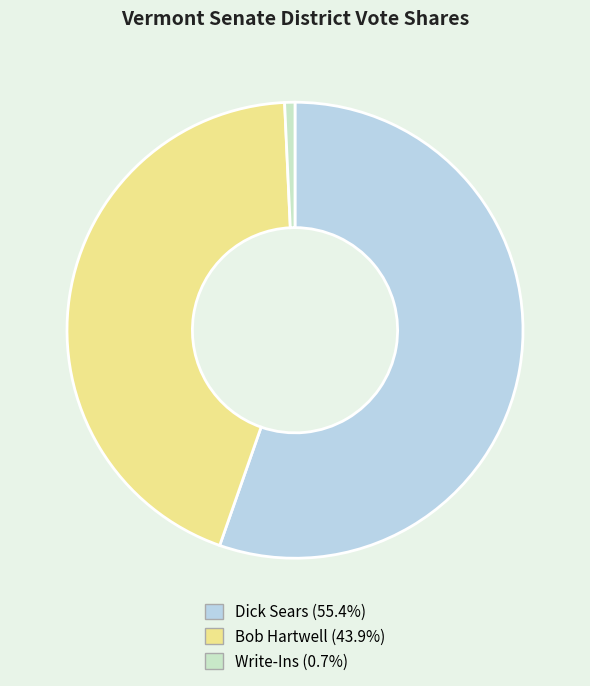

Between Bob Hartwell and Dick Sears, which is larger?

Dick Sears